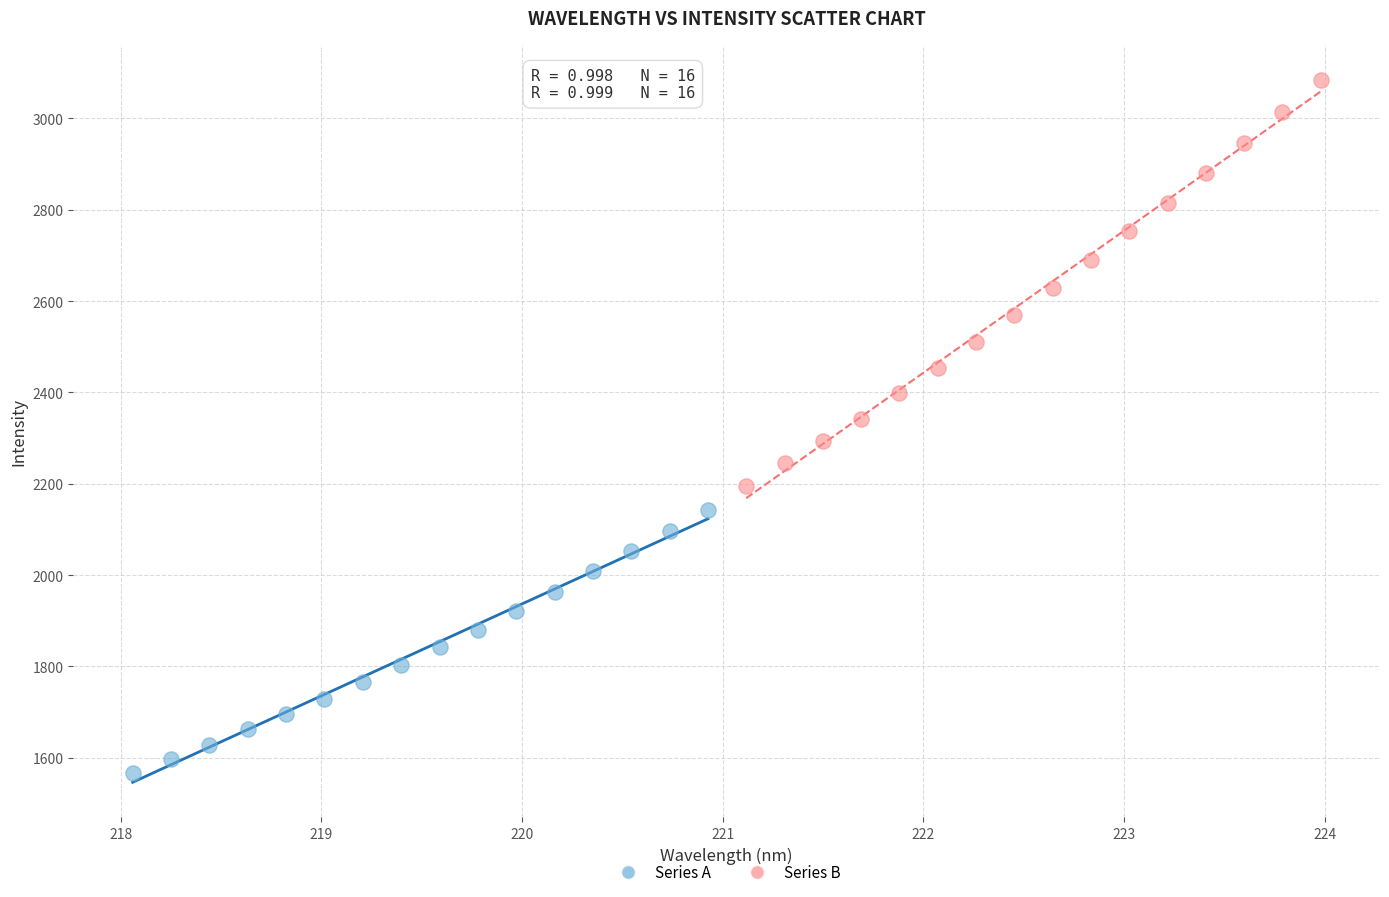

What are all the series names shown in the legend?

Series A, Series B